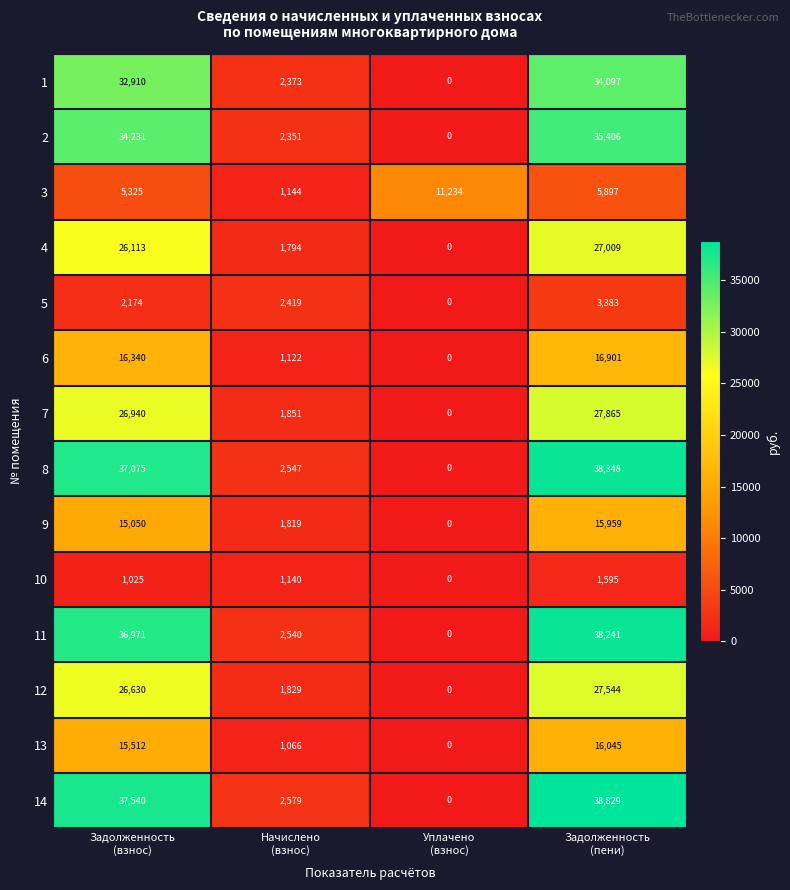

Which series has the largest range (max minus min)?

14